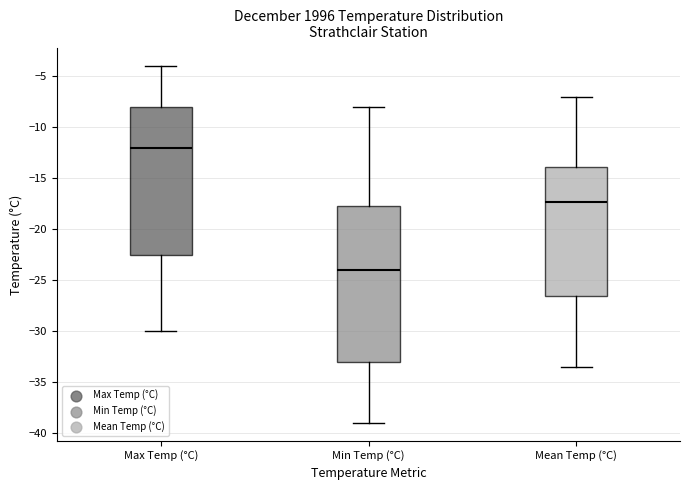

Where does the median line of the box for Max Temp (°C) sit on the y-axis? The values are not printed on the chart, so give them approximately, as read against the axis.

-12.0